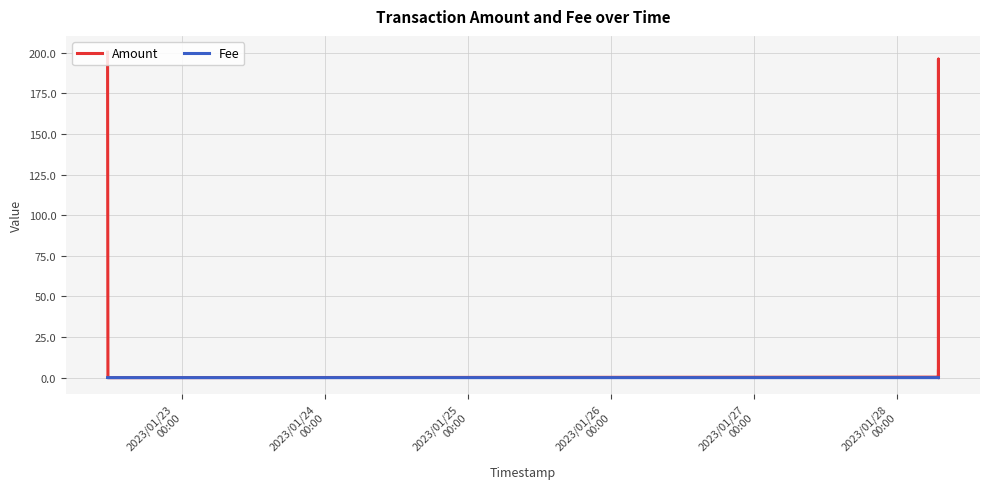

True or false: Amount has a value of 5.4 at 6.

False